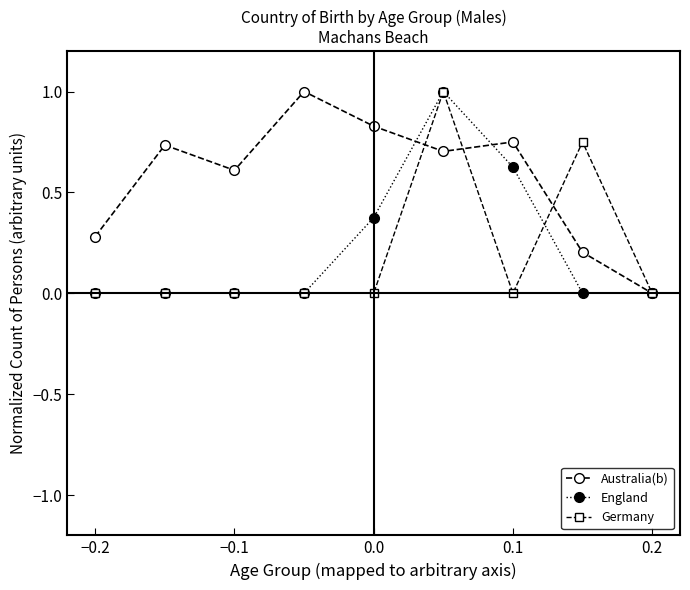

What is the maximum value for Australia(b)?

1.0